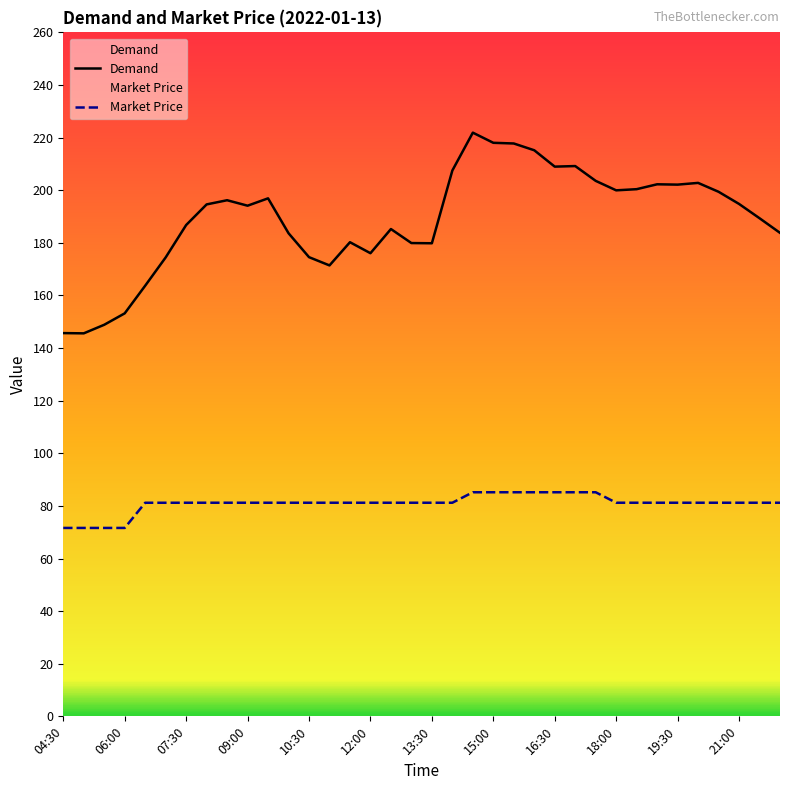

How many interior local peaks does the Demand series have?

8